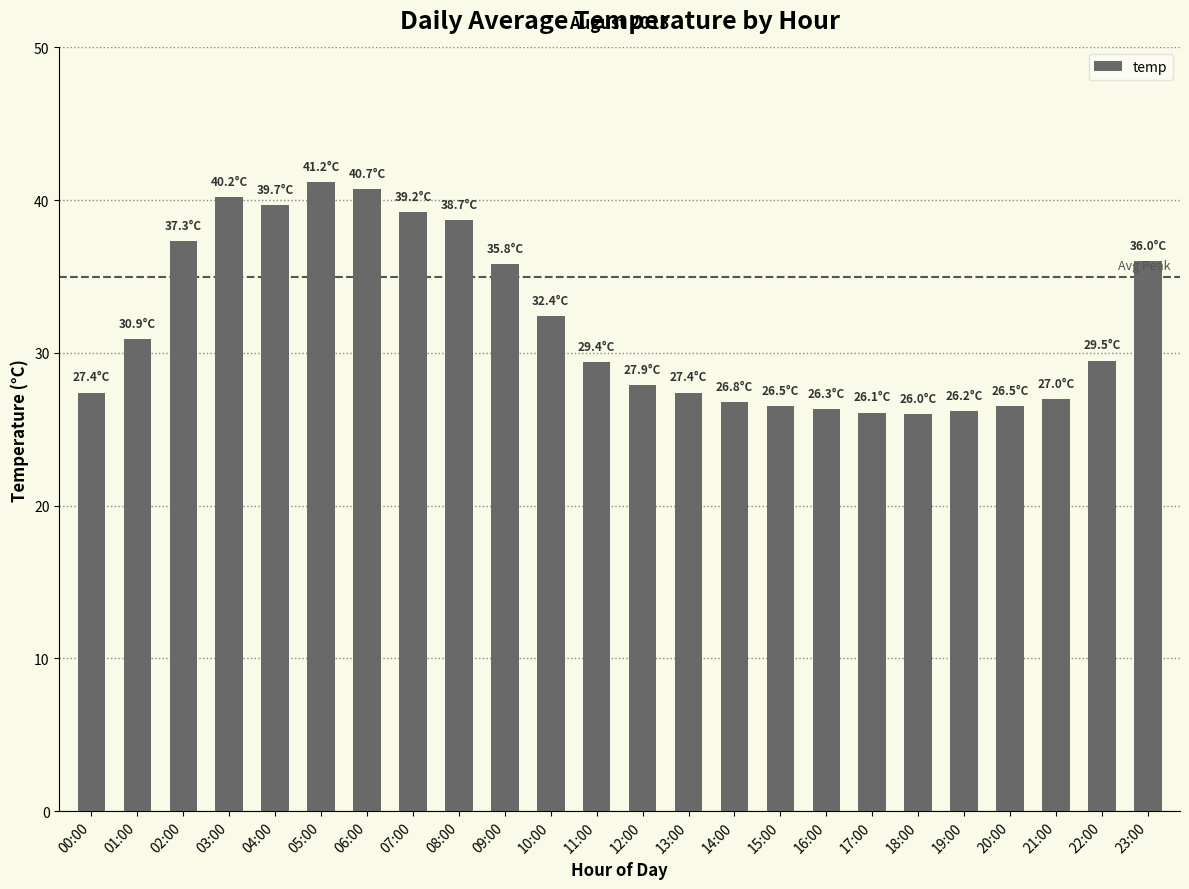

Does the chart contain stacked bars?

No